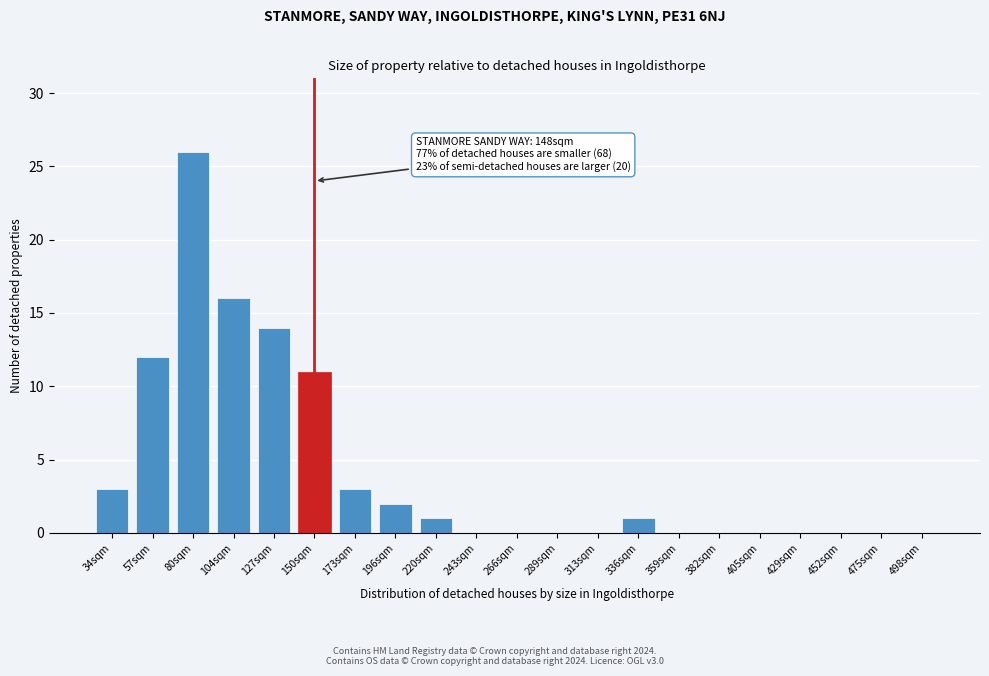

Reading right to left, extract all data points from this chart.

498sqm=0	475sqm=0	452sqm=0	429sqm=0	405sqm=0	382sqm=0	359sqm=0	336sqm=1	313sqm=0	289sqm=0	266sqm=0	243sqm=0	220sqm=1	196sqm=2	173sqm=3	150sqm=11	127sqm=14	104sqm=16	80sqm=26	57sqm=12	34sqm=3